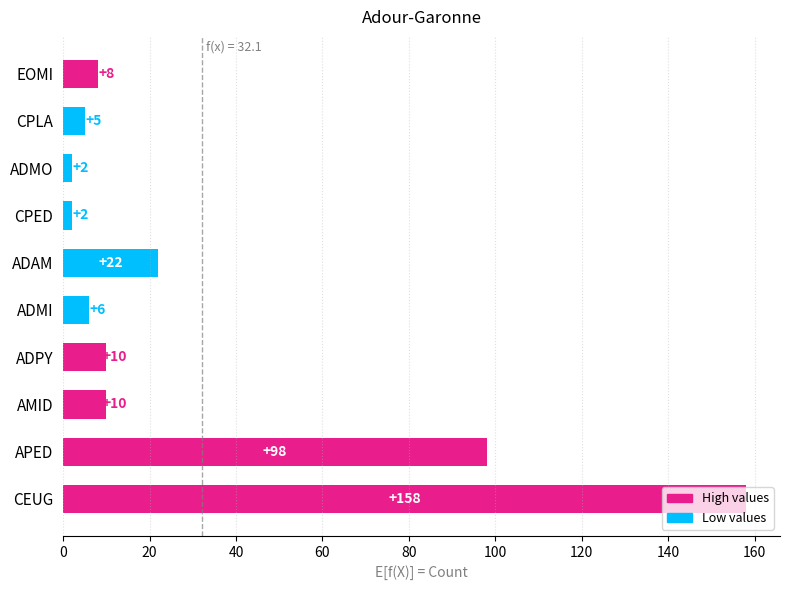

Which label corresponds to the largest value in the chart?

CEUG